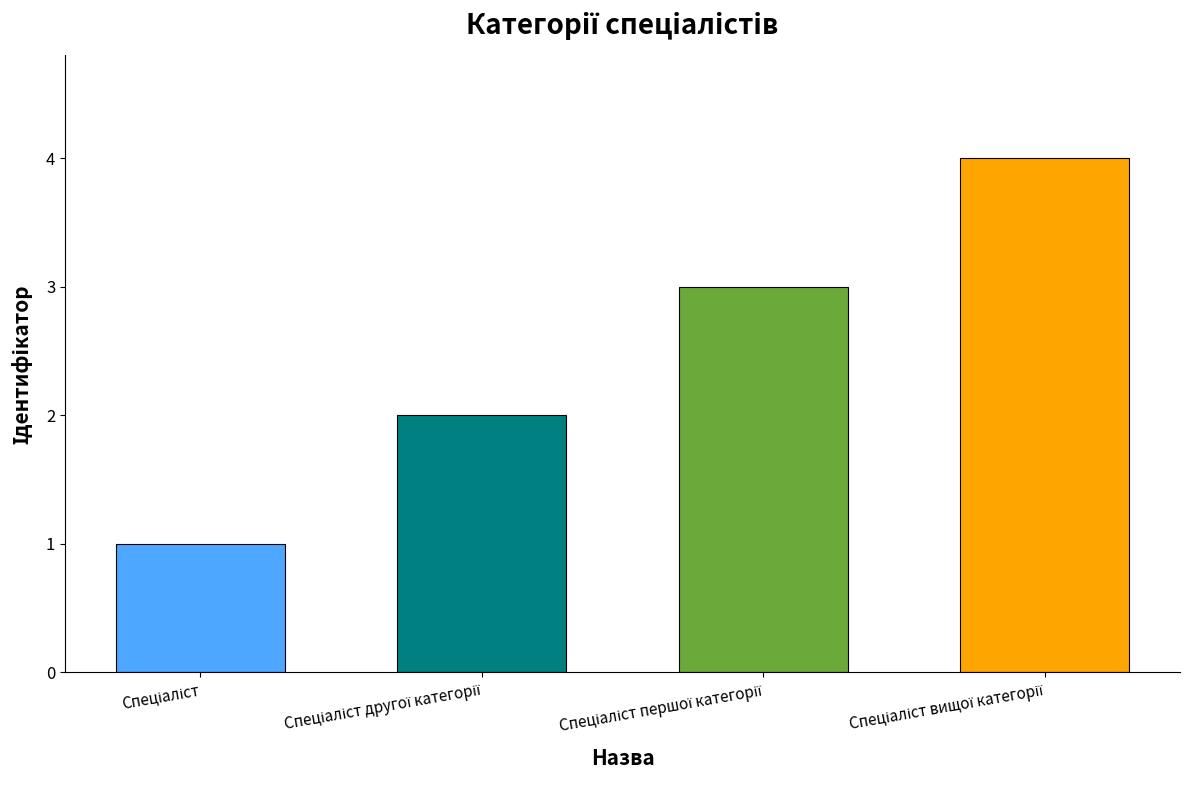

What is the greatest value displayed?

4